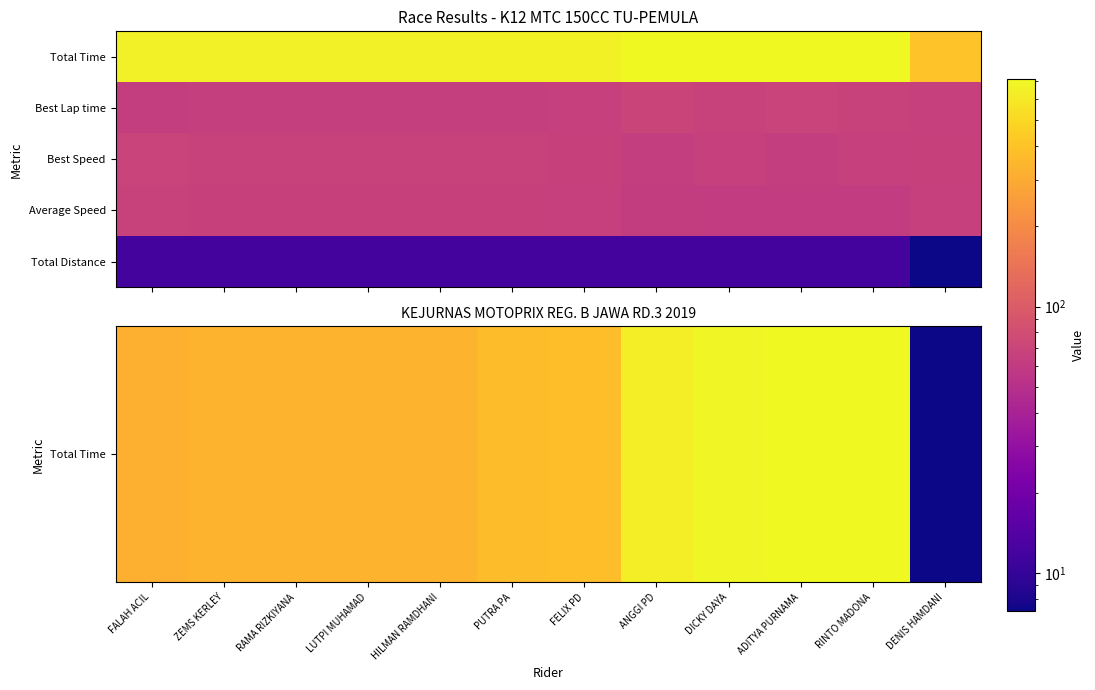

List the series in order of their peak value, lowest first.

Total Distance, Average Speed, Best Speed, Best Lap time, Total Time